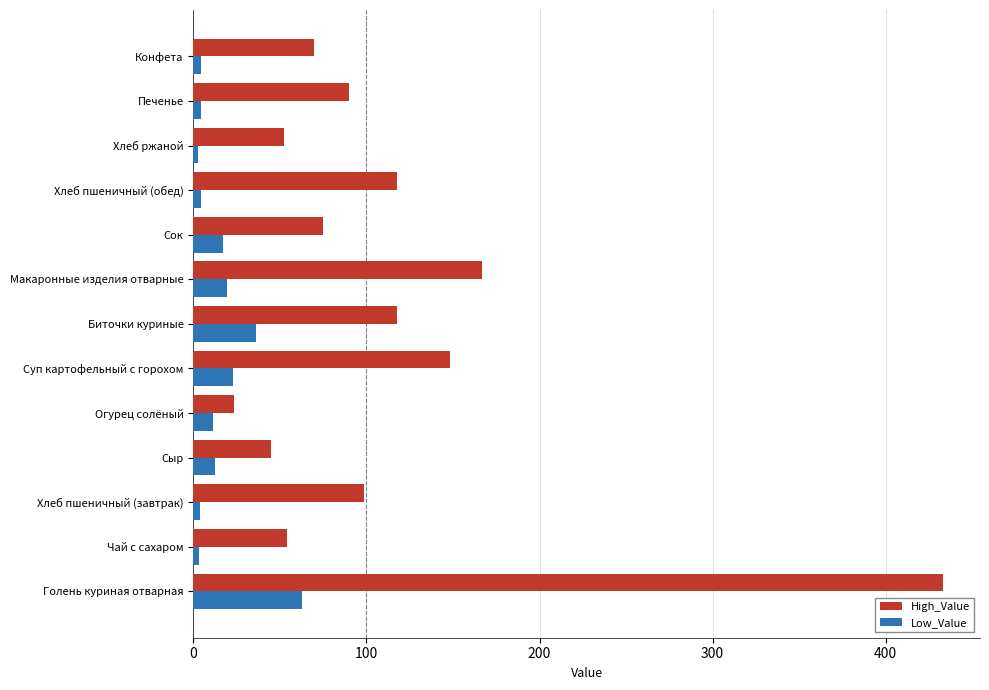

Which series has the largest total across all categories?

High_Value